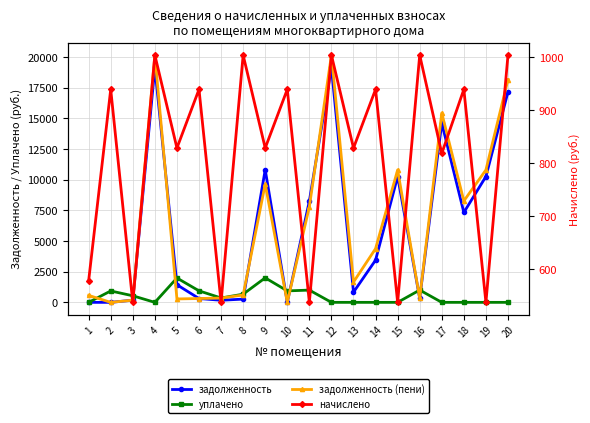

Which series has the largest range (max minus min)?

задолженность (пени)